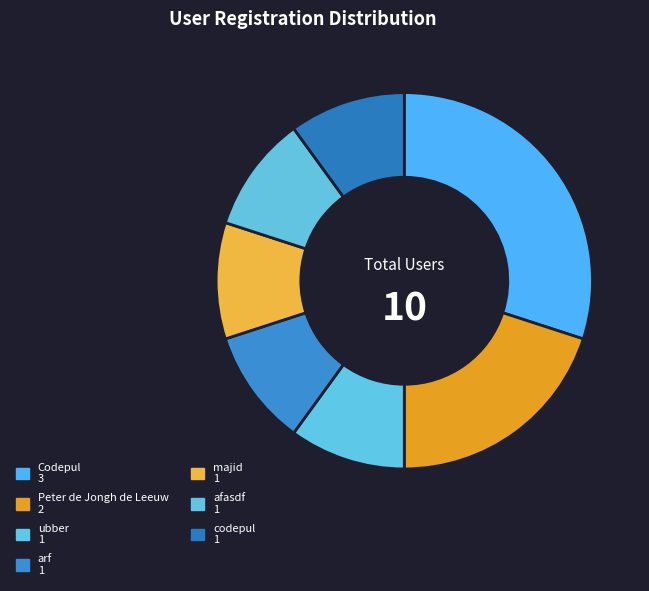

Is it true that Codepul is 30% of the pie?

True